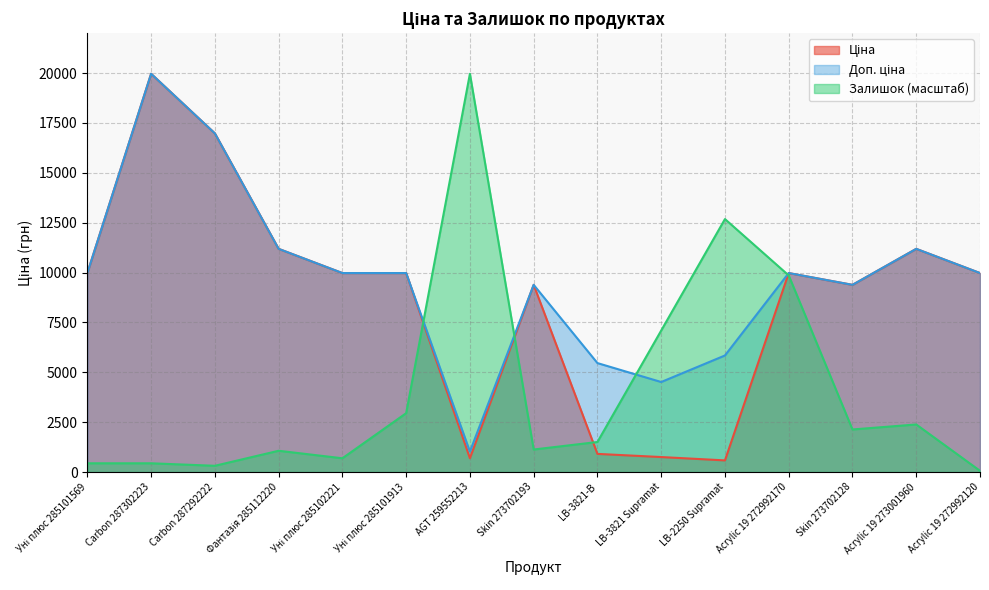

Where is the first local maximum for Ціна?

Carbon 287302223